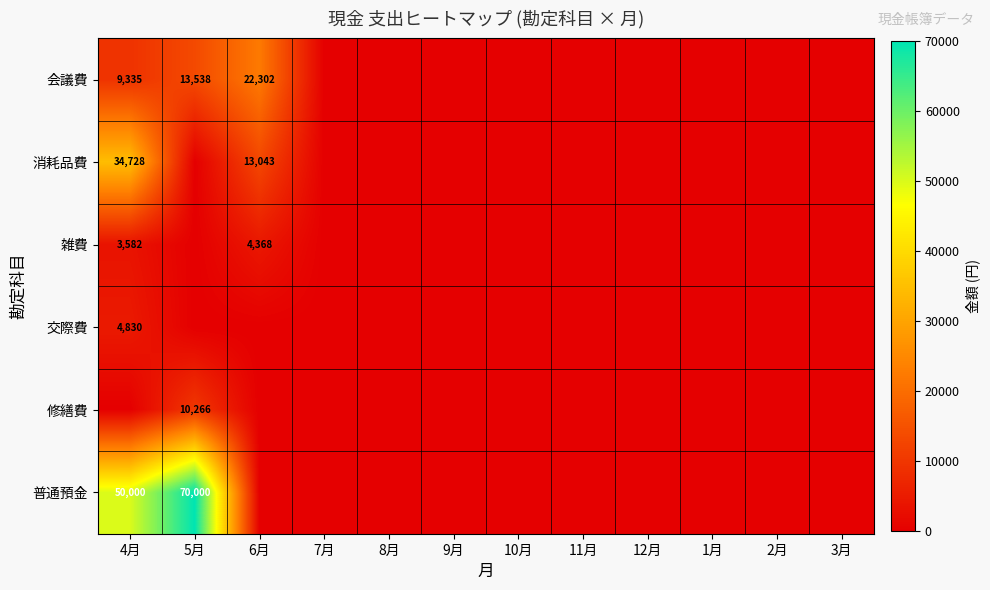

Count the number of data series in this chart.

6